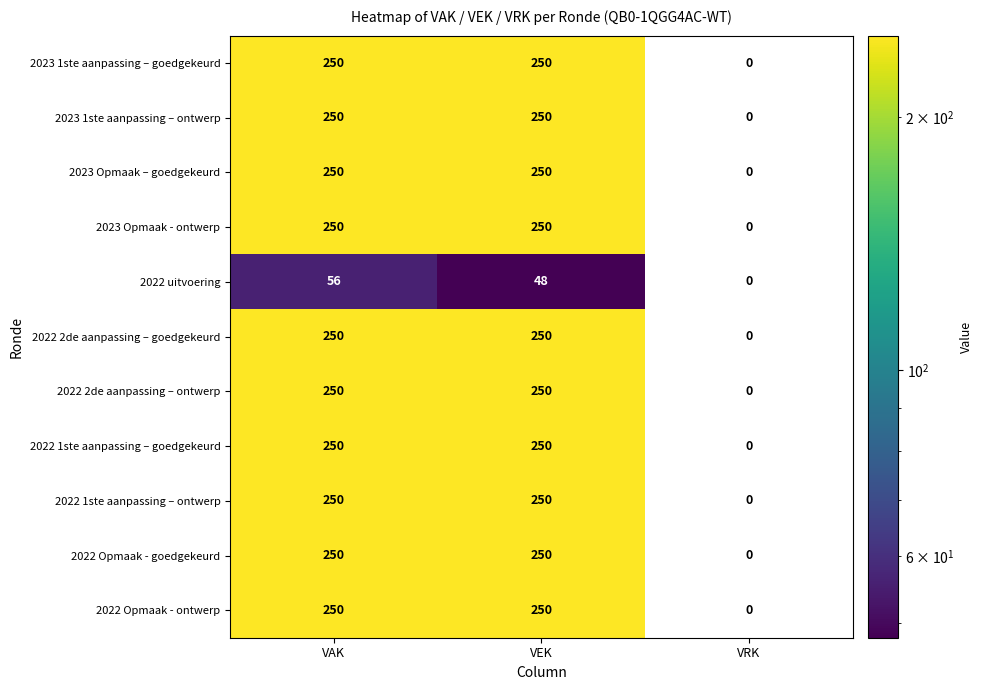

How many data points does each series have?

3